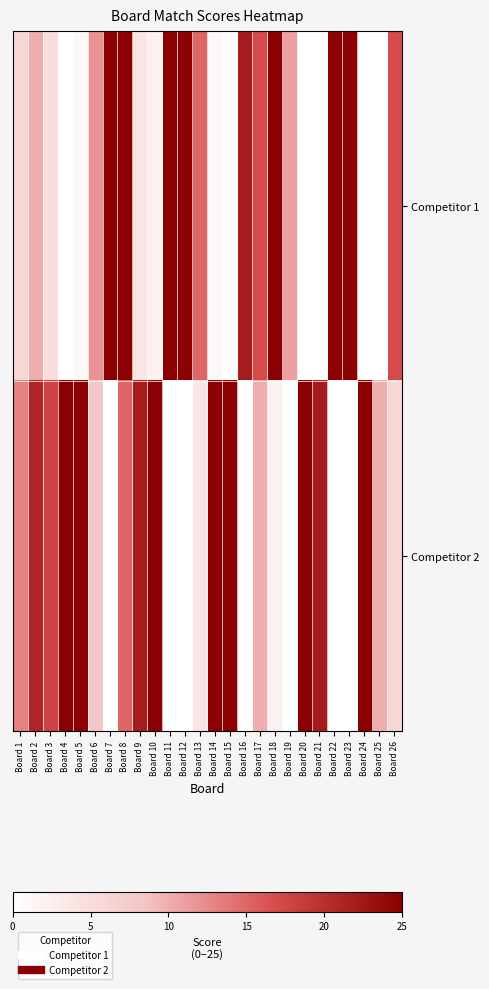

Which series has the largest range (max minus min)?

Competitor 1